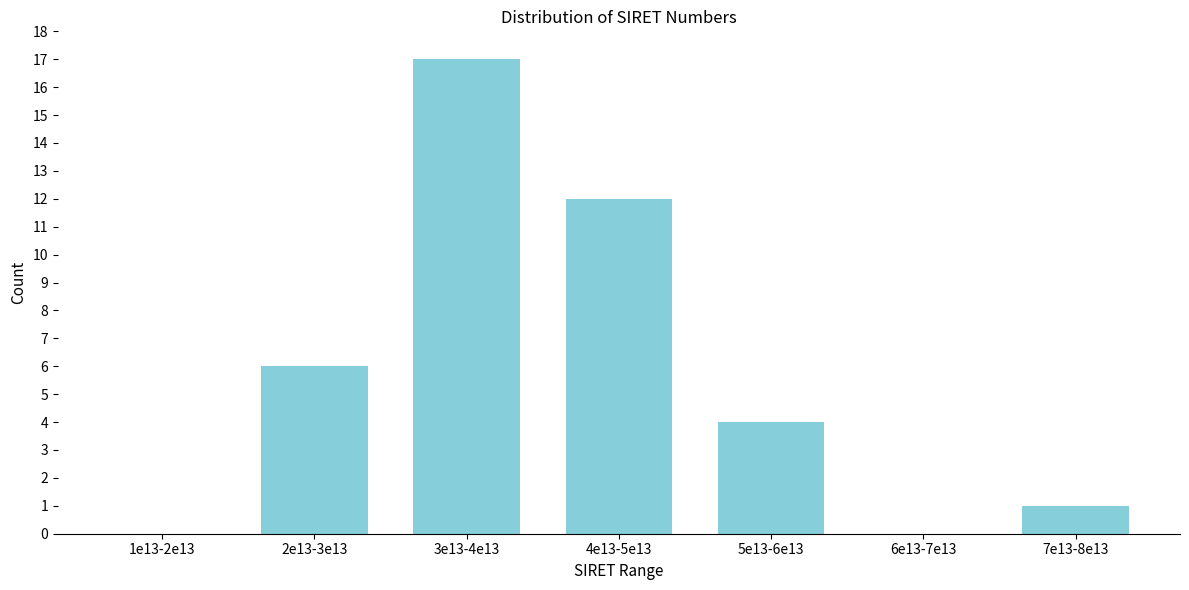

Reading left to right, list all the values displayed in this chart.

1e13-2e13=0	2e13-3e13=6	3e13-4e13=17	4e13-5e13=12	5e13-6e13=4	6e13-7e13=0	7e13-8e13=1